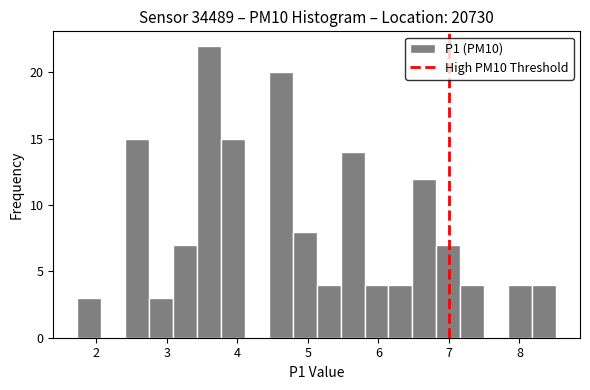

Read against the x-axis, roughly where is the centre of the tallest bar?

3.6